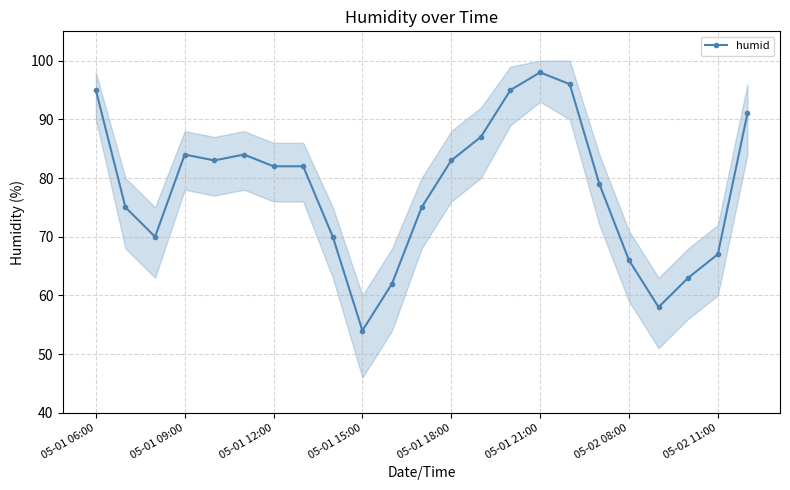

What is the average value?

78